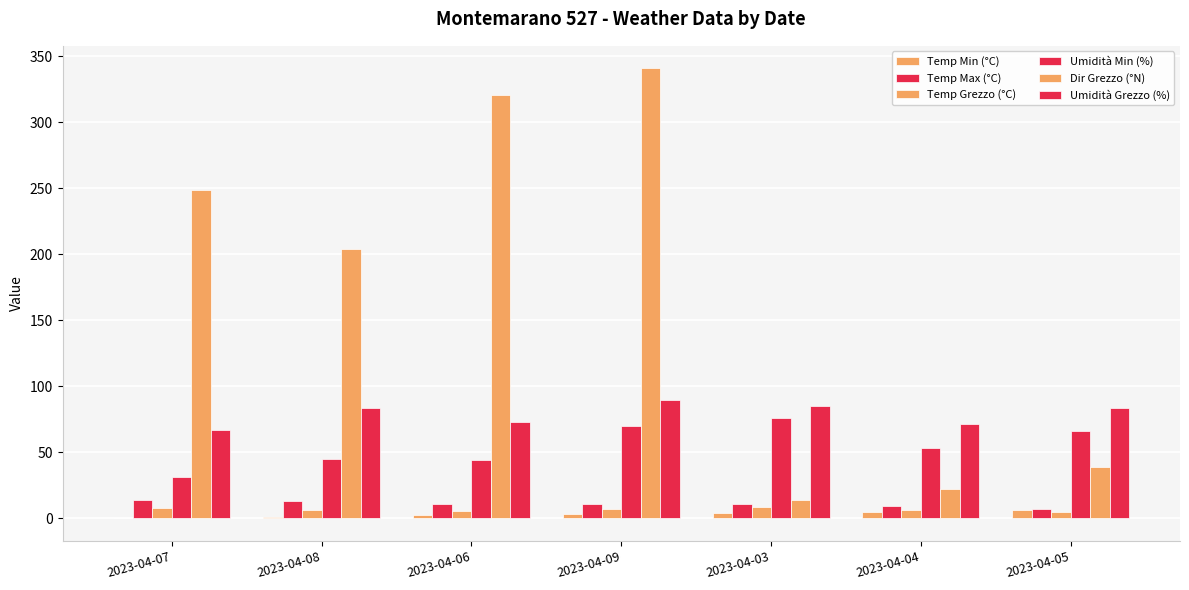

Is the value of Umidità Grezzo (%) at 2023-04-09 greater than the value of Temp Min (°C) at 2023-04-05?

Yes